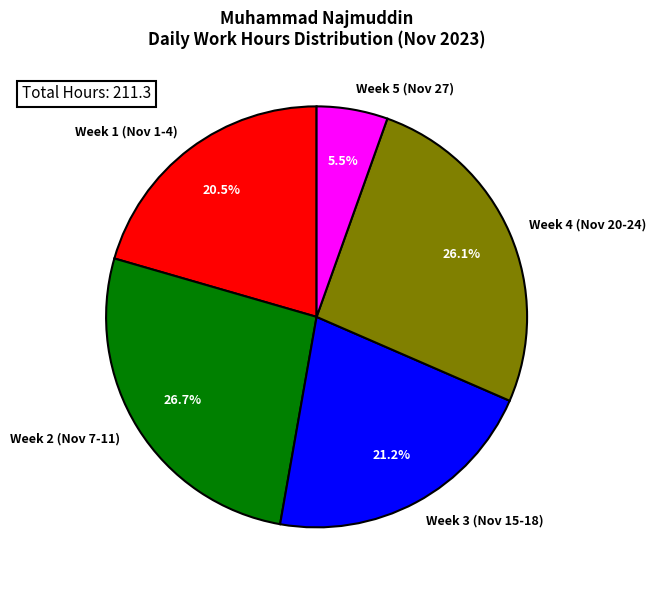

What portion of the pie excludes Week 1 (Nov 1-4)?

79.5%